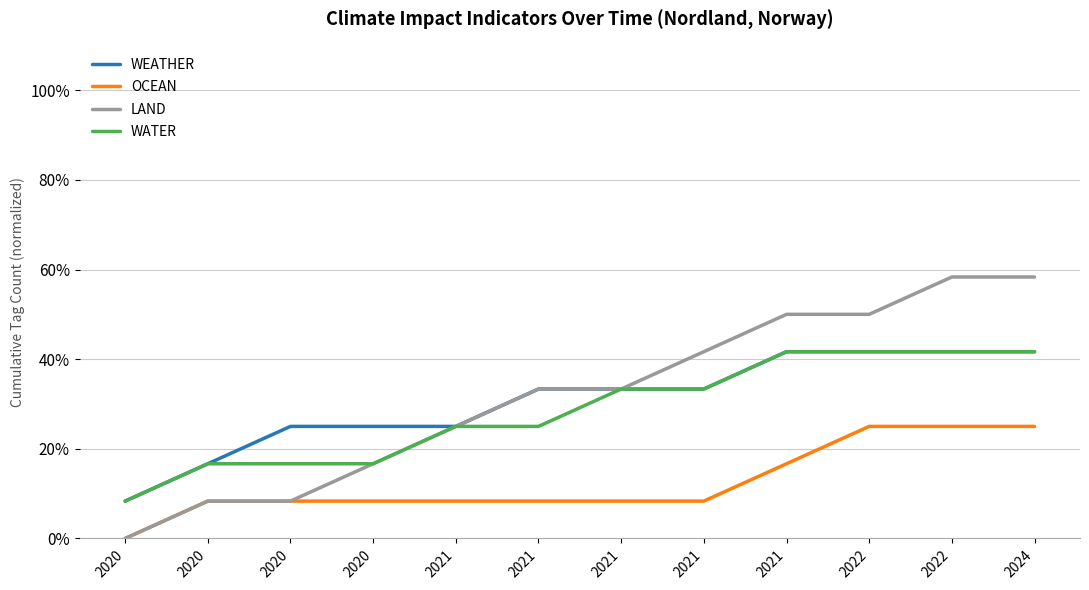

The value of WEATHER at 2021 is 68.1. True or false?

False